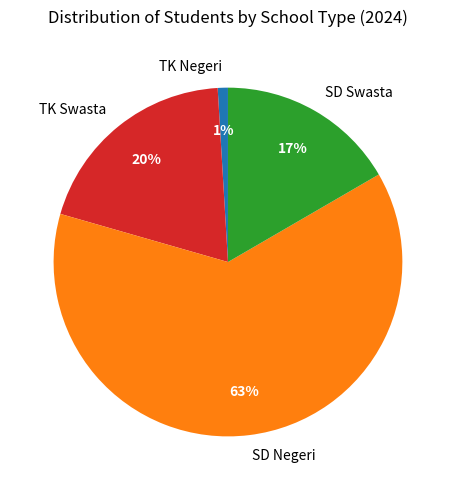

What percentage is the TK Swasta slice, to the nearest percent?

20%